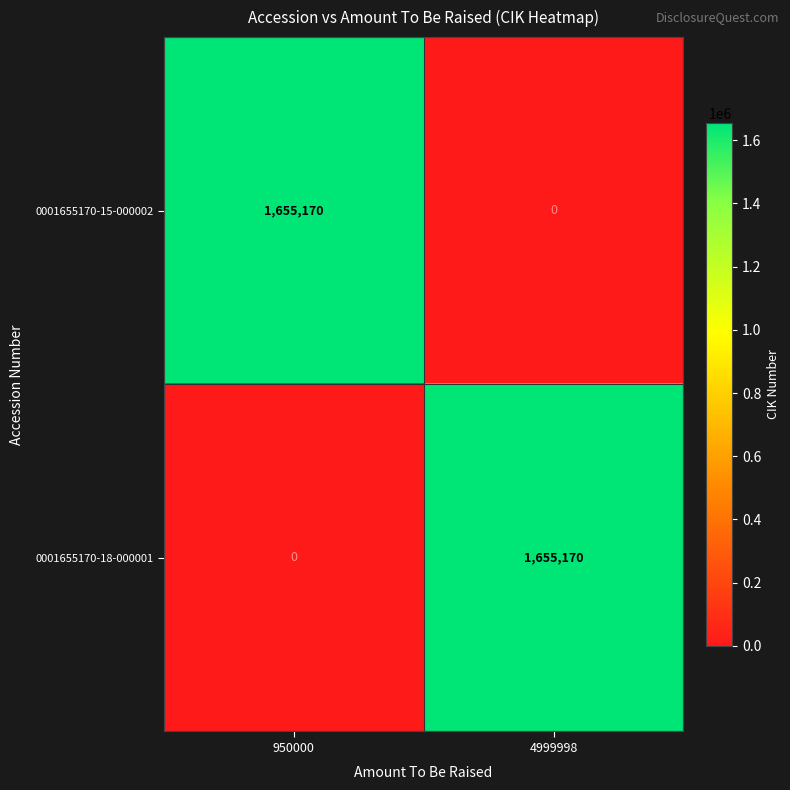

How many categories are shown in the chart?

2